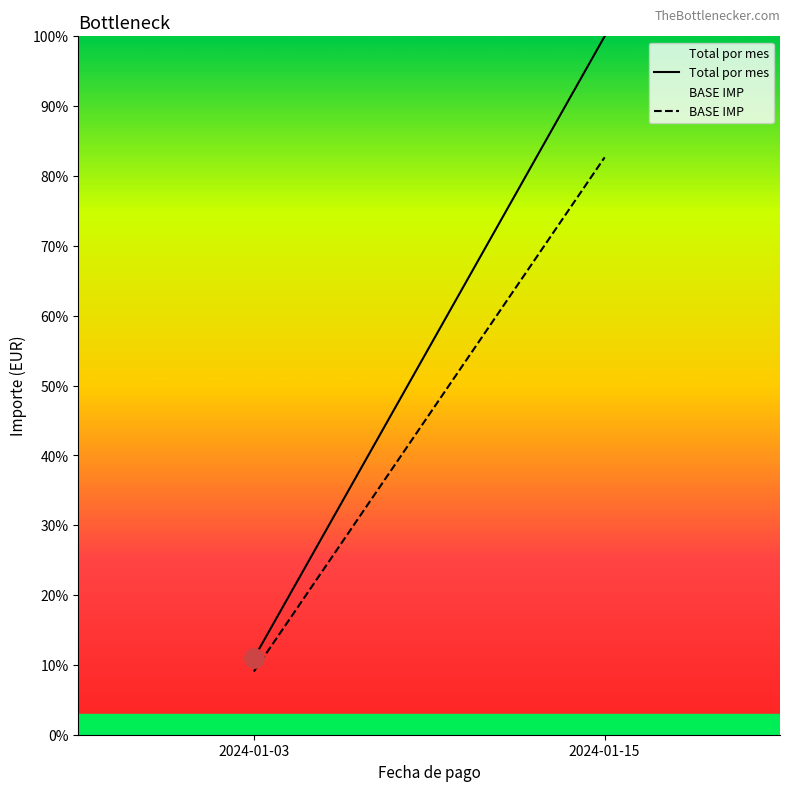

What is the greatest value displayed?

100.0